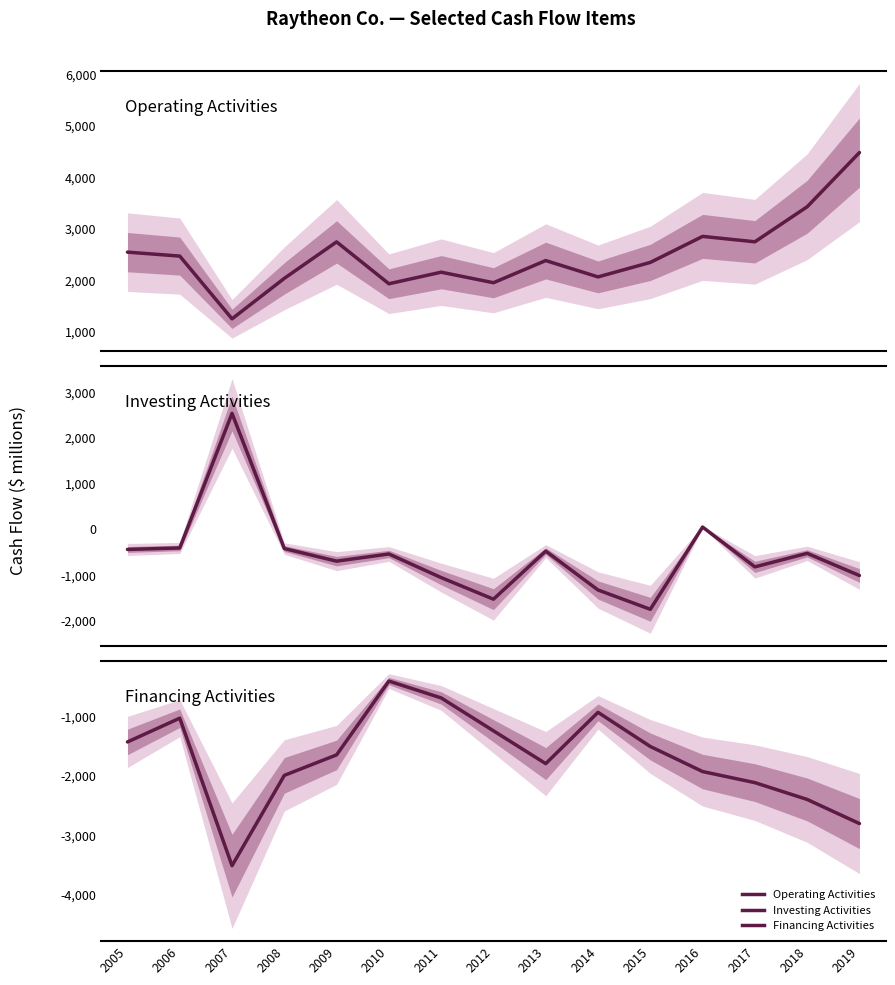

Reading left to right, extract all data points from this chart.

Operating Activities: 2005=2546	2006=2469	2007=1249	2008=2036	2009=2745	2010=1931	2011=2156	2012=1951	2013=2382	2014=2064	2015=2346	2016=2852	2017=2747	2018=3428	2019=4482
Investing Activities: 2005=-436	2006=-404	2007=2536	2008=-417	2009=-692	2010=-535	2011=-1051	2012=-1523	2013=-473	2014=-1322	2015=-1744	2016=53	2017=-817	2018=-521	2019=-1006
Financing Activities: 2005=-1433	2006=-1034	2007=-3510	2008=-1994	2009=-1650	2010=-411	2011=-694	2012=-1246	2013=-1797	2014=-936	2015=-1509	2016=-1930	2017=-2116	2018=-2398	2019=-2803